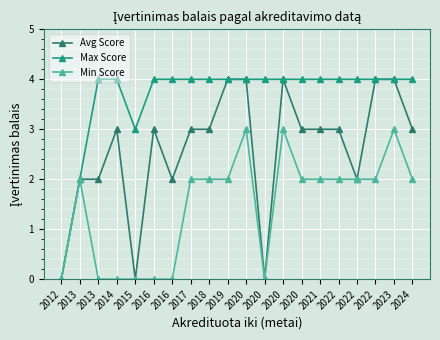

What is the total value across all series at 2016?

7